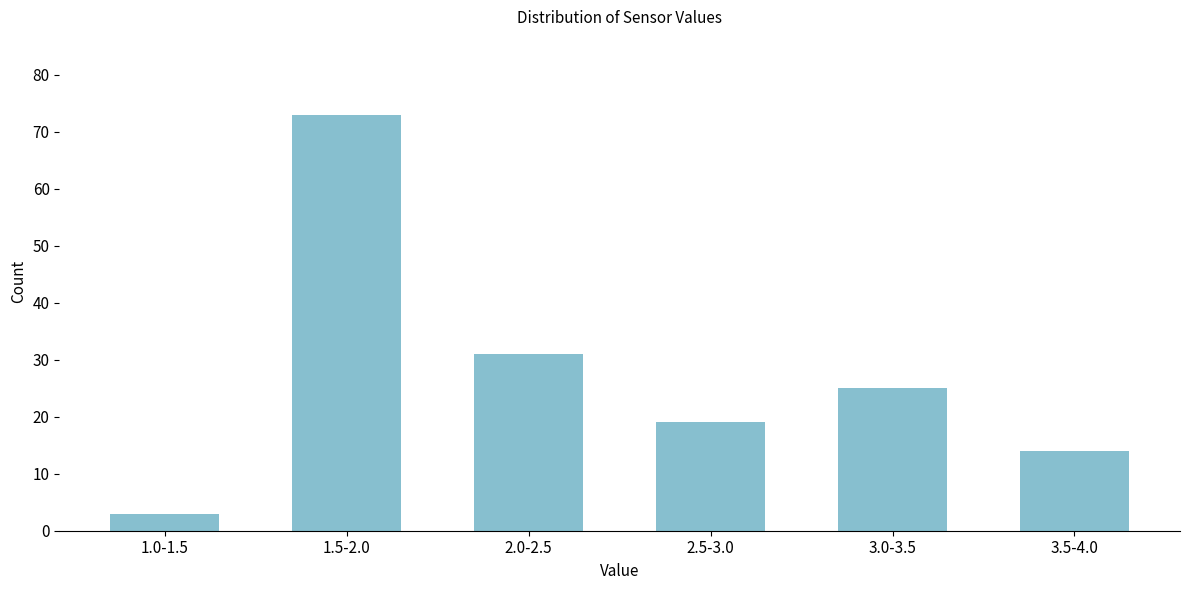

Reading left to right, extract all data points from this chart.

3	73	31	19	25	14